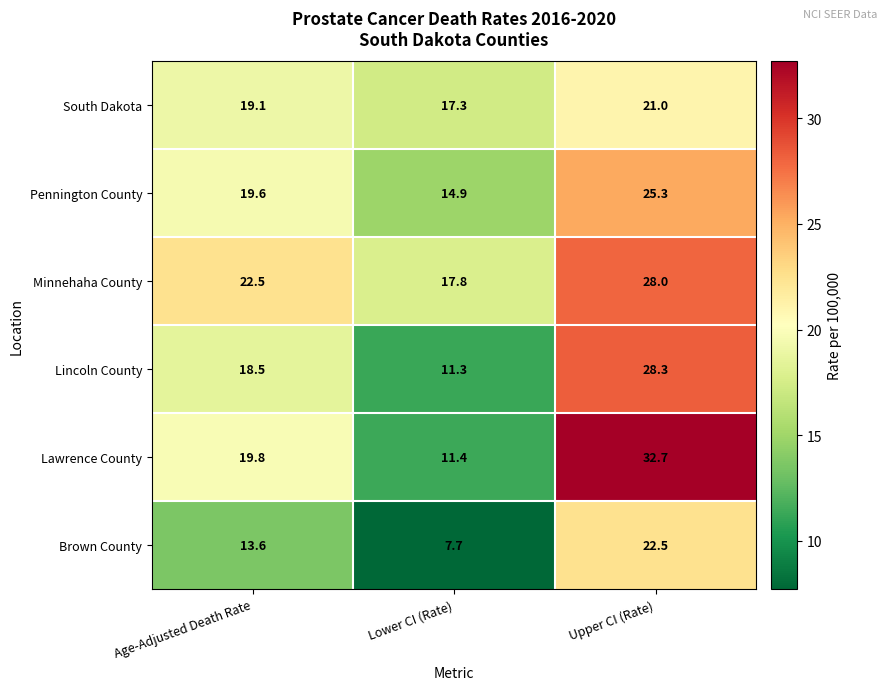

What is the difference between the maximum and second lowest values in the South Dakota series?

1.9